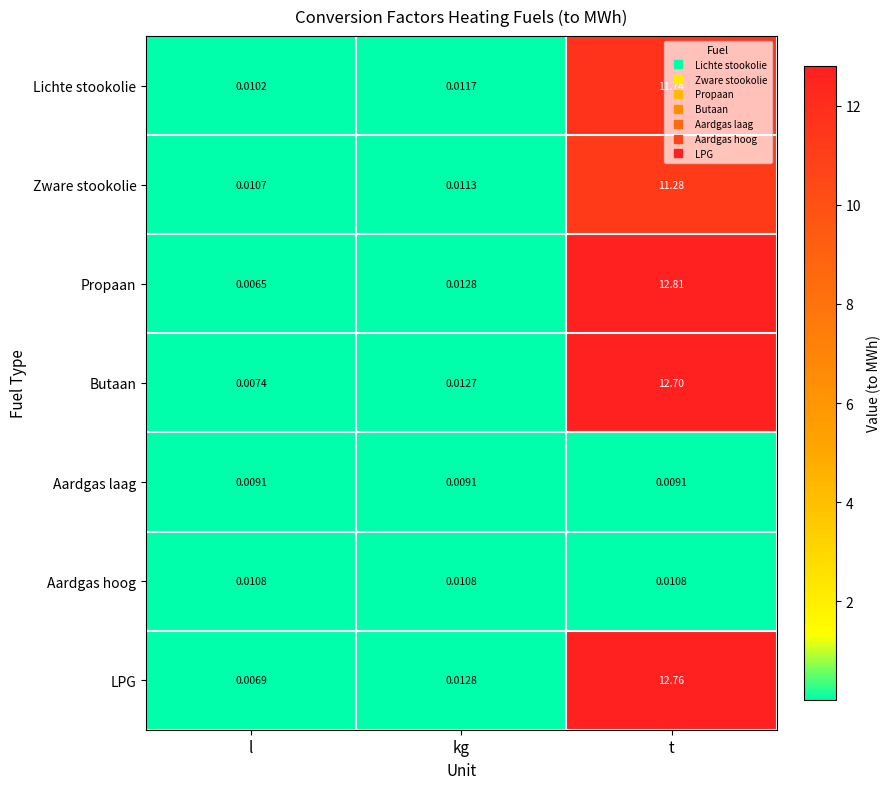

Which category has the lowest value across all series?

l